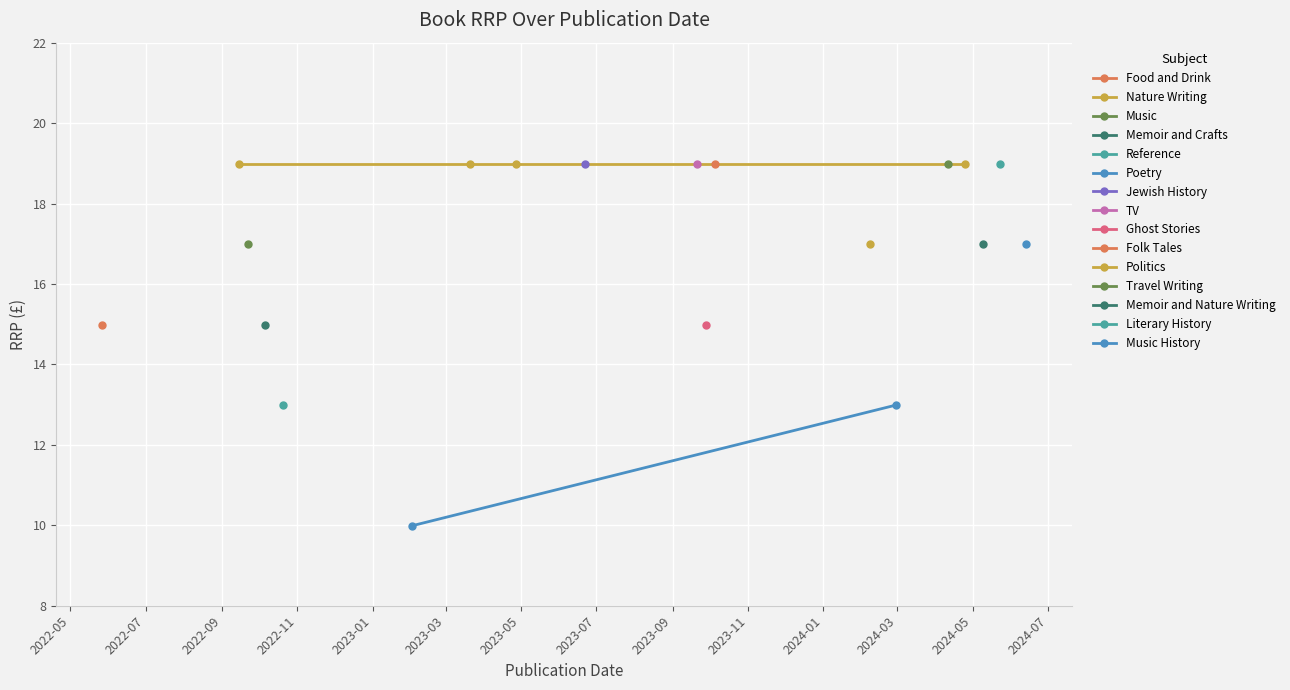

What is the sum of all values?

319.8